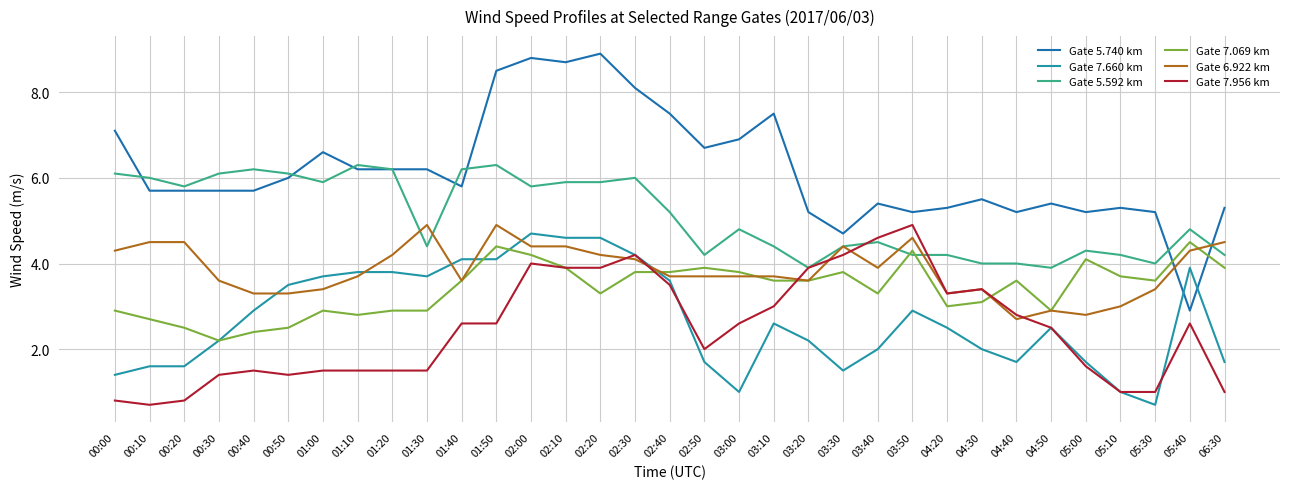

True or false: Gate 5.740 km and Gate 7.956 km intersect in this chart.

False